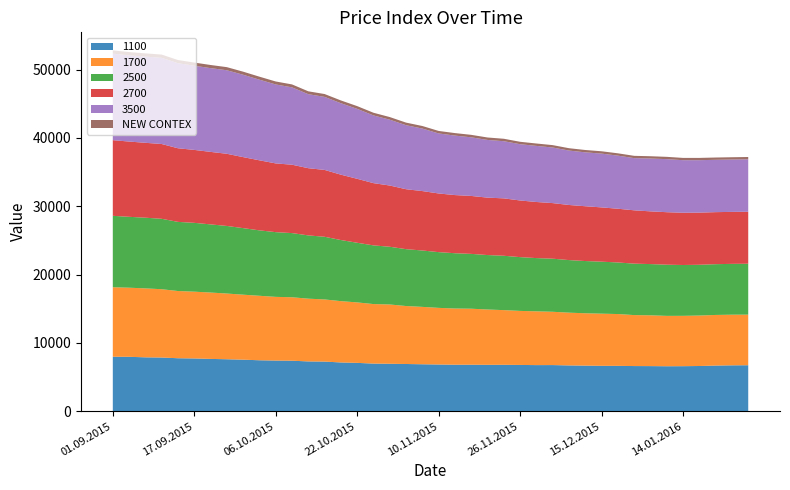

Reading left to right, transcribe all the data shown in this chart.

1100: 7976.0	7966.0	7889.0	7860.0	7757.0	7726.0	7658.0	7609.0	7546.0	7460.0	7417.0	7394.0	7291.0	7267.0	7139.0	7078.0	6975.0	6948.0	6913.0	6875.0	6840.0	6809.0	6809.0	6793.0	6798.0	6776.0	6751.0	6756.0	6706.0	6677.0	6648.0	6643.0	6612.0	6605.0	6585.0	6594.0	6620.0	6684.0	6719.0	6733.0
1700: 10169.0	10111.0	10088.0	9996.0	9834.0	9771.0	9711.0	9615.0	9509.0	9435.0	9320.0	9285.0	9181.0	9092.0	8972.0	8847.0	8709.0	8675.0	8482.0	8397.0	8286.0	8223.0	8194.0	8093.0	7999.0	7906.0	7868.0	7800.0	7719.0	7660.0	7629.0	7581.0	7459.0	7432.0	7370.0	7367.0	7383.0	7407.0	7410.0	7401.0
2500: 10450.0	10371.0	10341.0	10302.0	10116.0	10069.0	9971.0	9888.0	9738.0	9572.0	9467.0	9388.0	9256.0	9169.0	8941.0	8726.0	8583.0	8443.0	8321.0	8248.0	8154.0	8089.0	8022.0	7968.0	7953.0	7868.0	7790.0	7765.0	7693.0	7641.0	7607.0	7545.0	7525.0	7496.0	7487.0	7438.0	7428.0	7428.0	7436.0	7449.0
2700: 11070.0	11011.0	10959.0	10943.0	10771.0	10672.0	10608.0	10557.0	10390.0	10247.0	10057.0	10005.0	9833.0	9781.0	9562.0	9358.0	9107.0	8960.0	8770.0	8695.0	8584.0	8508.0	8478.0	8400.0	8398.0	8288.0	8207.0	8133.0	8061.0	8018.0	7941.0	7862.0	7803.0	7713.0	7682.0	7643.0	7632.0	7614.0	7603.0	7608.0
3500: 12658.0	12619.0	12609.0	12613.0	12446.0	12318.0	12256.0	12223.0	12053.0	11797.0	11554.0	11318.0	10829.0	10687.0	10454.0	10235.0	9909.0	9632.0	9367.0	9147.0	8781.0	8705.0	8576.0	8442.0	8363.0	8235.0	8208.0	8134.0	7963.0	7885.0	7871.0	7769.0	7636.0	7731.0	7764.0	7692.0	7671.0	7657.0	7663.0	7674.0
NEW CONTEX: 477.2	475.1	473.2	471.5	464.3	460.9	457.7	454.5	448.1	440.3	433.6	429.4	419.8	415.9	407.1	400.0	391.0	385.0	377.7	373.2	366.9	364.0	361.6	358.3	356.7	352.8	350.6	348.6	344.7	342.5	341.1	338.6	336.1	334.8	334.1	332.9	333.1	334.0	334.2	334.8